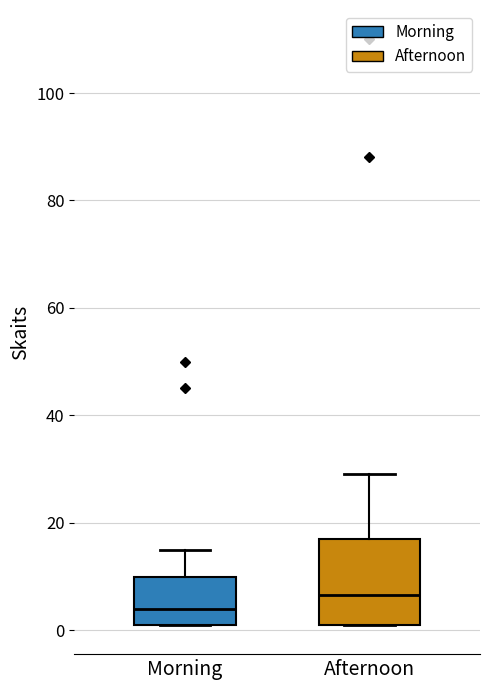

Reading left to right, read every box against the y-axis: the position of its median line, the range the box covers, and the ends of its whiskers. The values are not printed on the chart, so give them approximately, as read against the axis.

Morning: median 4, box 2 to 10, whiskers 2 to 16
Afternoon: median 6, box 2 to 18, whiskers 2 to 30